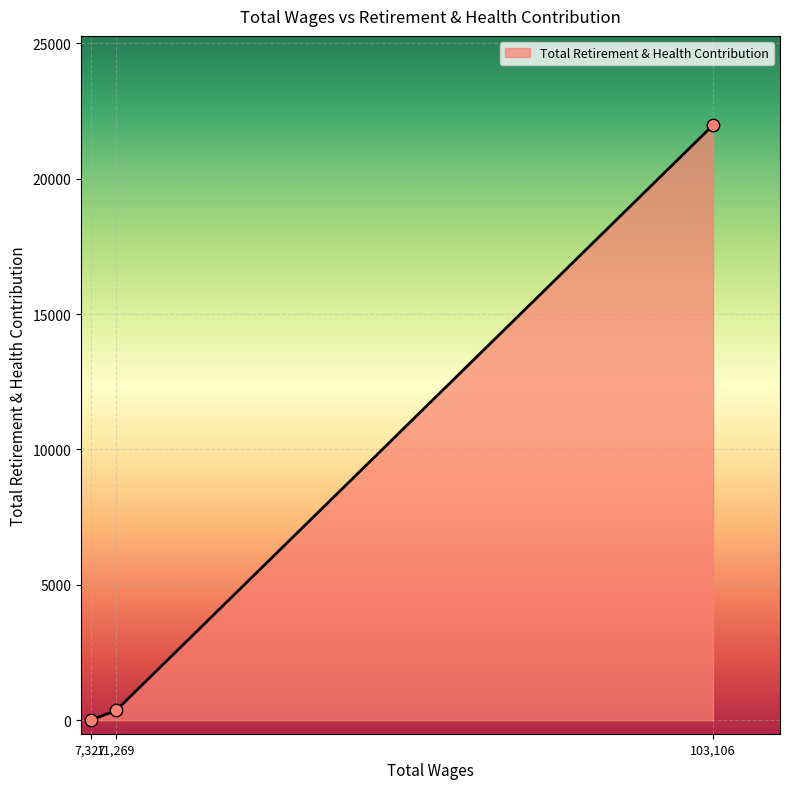

Which has a higher value, 103,106 or 7,327?

103,106